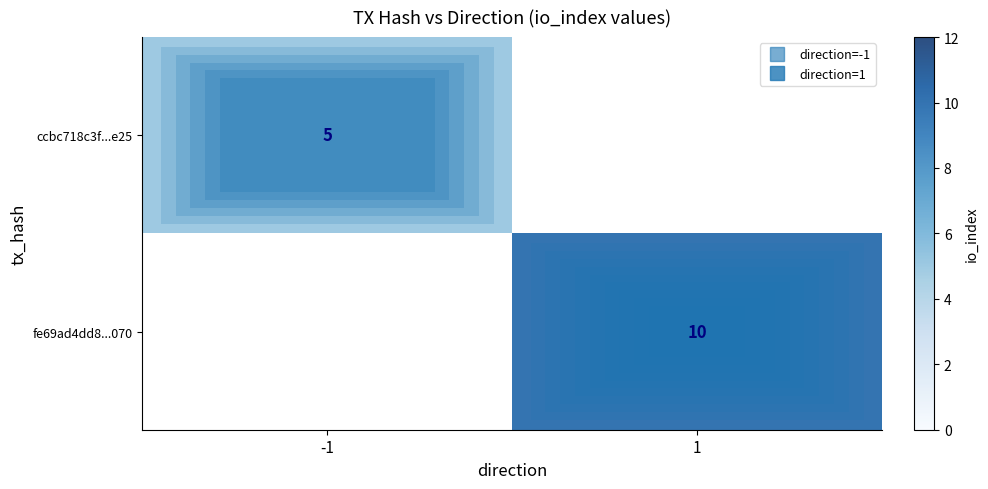

At which label is ccbc718c3f...e25 closest to 5?

-1